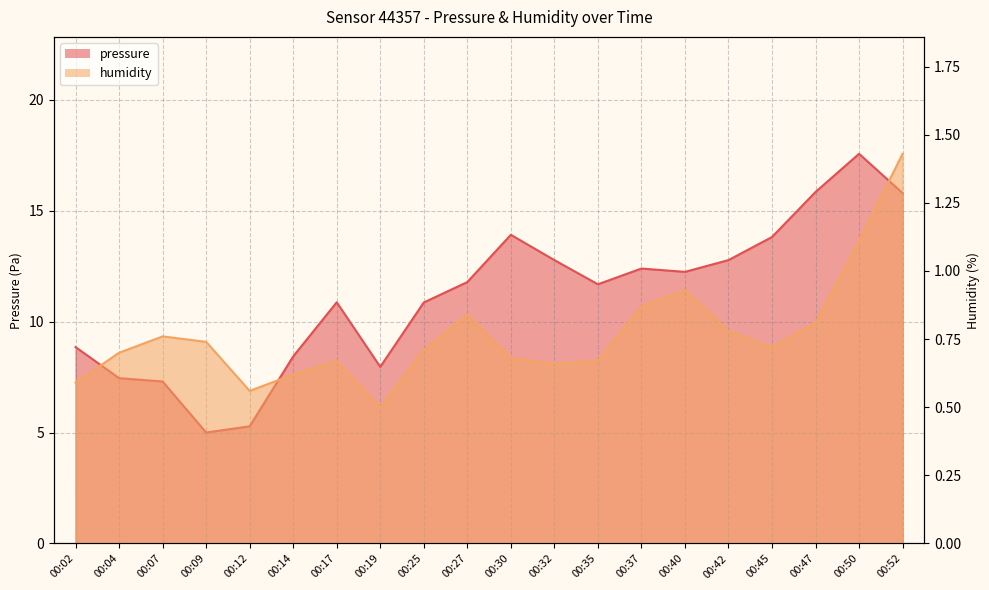

Which label corresponds to the smallest value in the chart?

00:19